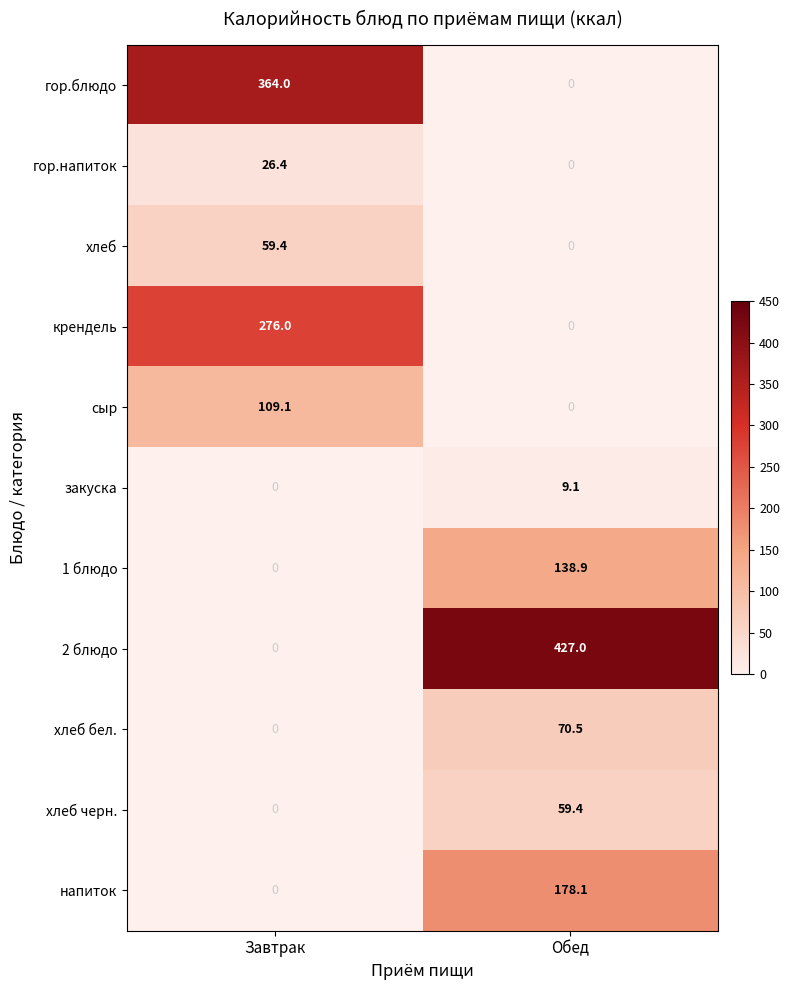

List the labels in order of хлеб черн. value, largest first.

Обед, Завтрак